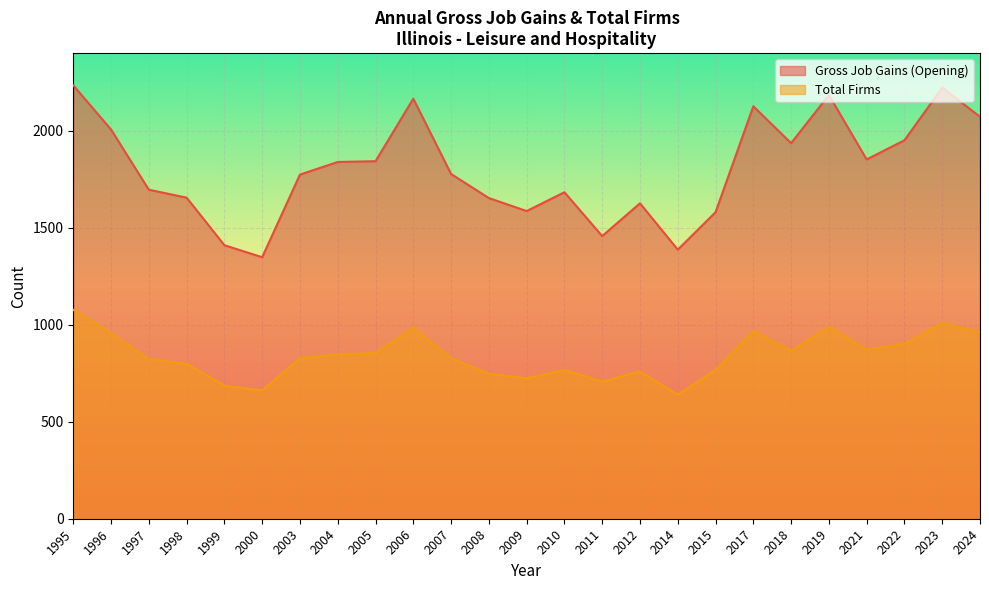

Which series changed the most between 1995 and 1998?

Gross Job Gains (Opening)